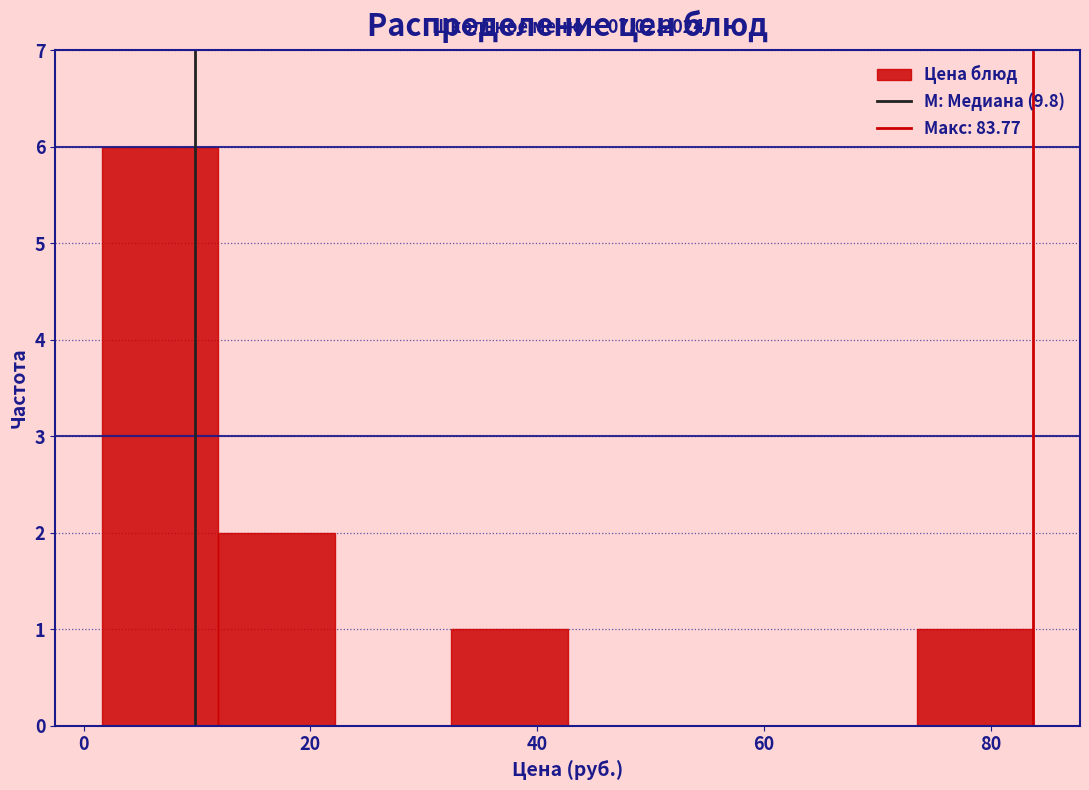

Which range on the x-axis has the tallest bar?

2 to 12